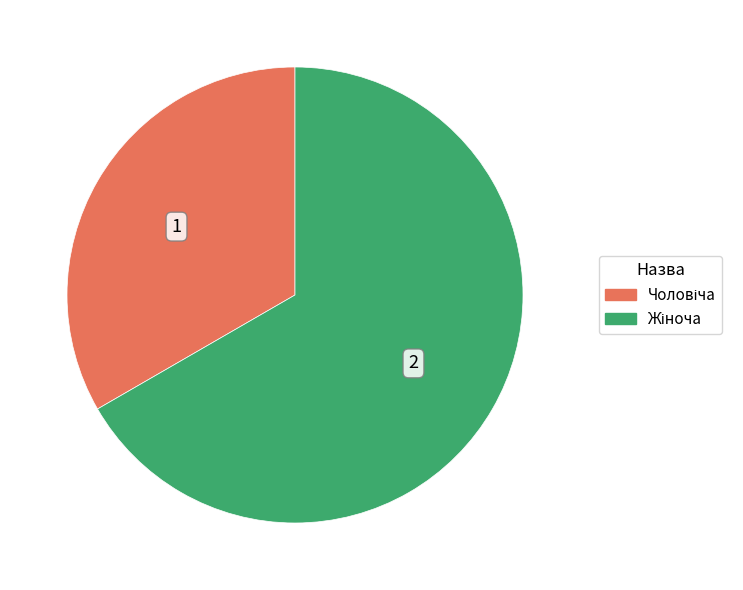

What is the total percentage of Жіноча and Чоловіча?

100.0%